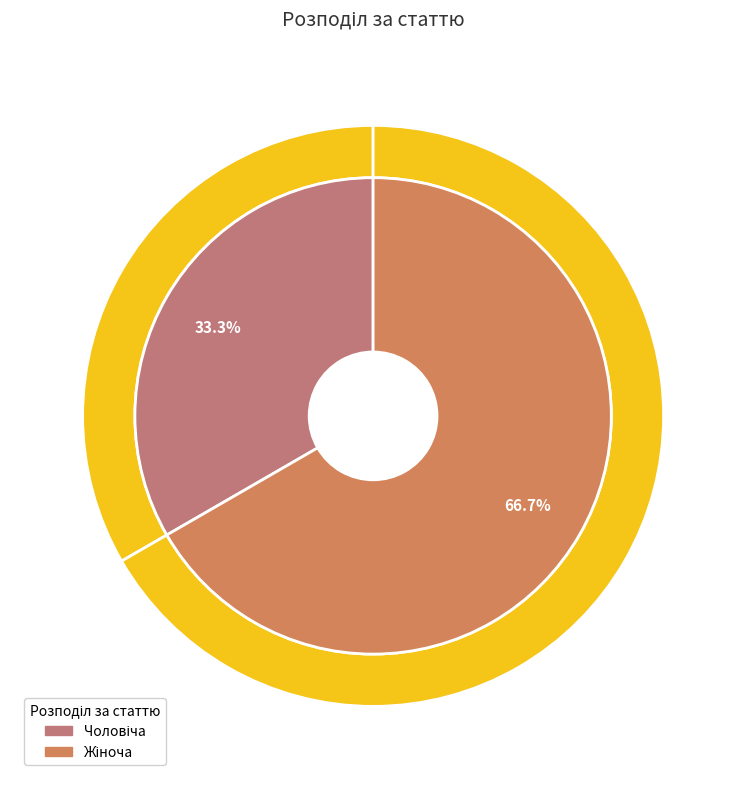

Rank the categories by value from highest to lowest.

Жіноча, Чоловіча